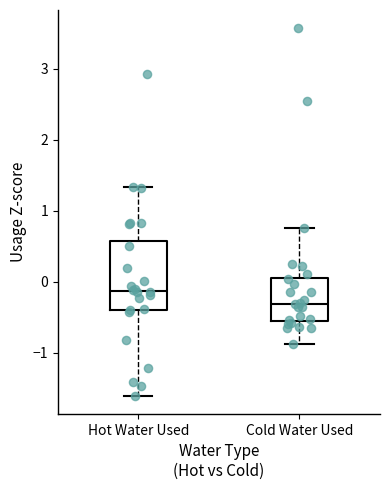

Reading left to right, read every box against the y-axis: the position of its median line, the range the box covers, and the ends of its whiskers. The values are not printed on the chart, so give them approximately, as read against the axis.

Hot Water Used: median -0.1, box -0.4 to 0.6, whiskers -1.6 to 1.3
Cold Water Used: median -0.3, box -0.6 to 0.1, whiskers -0.9 to 0.8